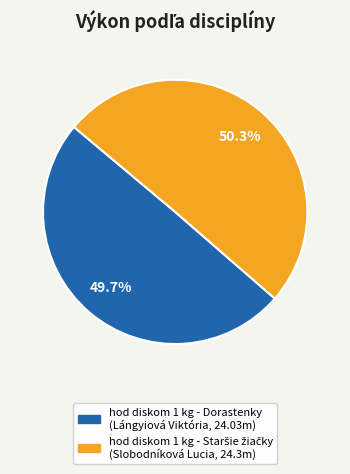

Is there a majority slice in this chart?

Yes